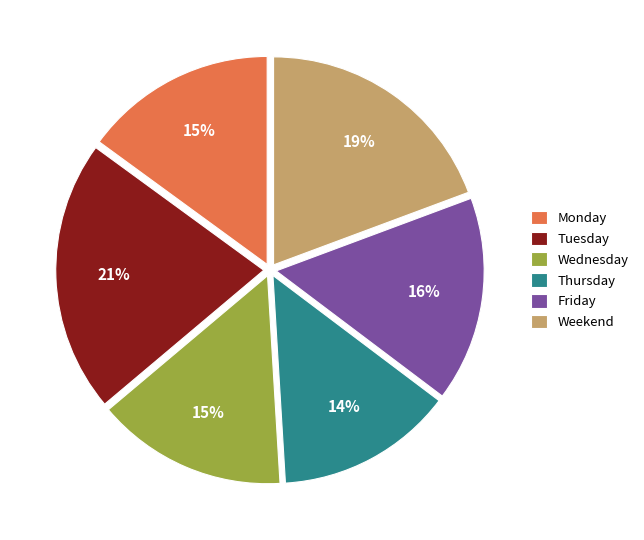

Which slice is the smallest?

Thursday